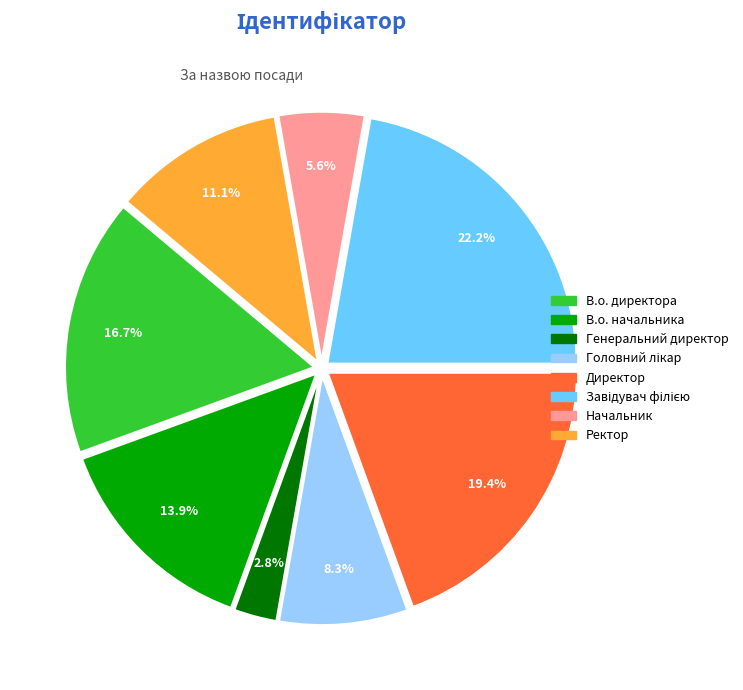

How many slices are in this pie chart?

8